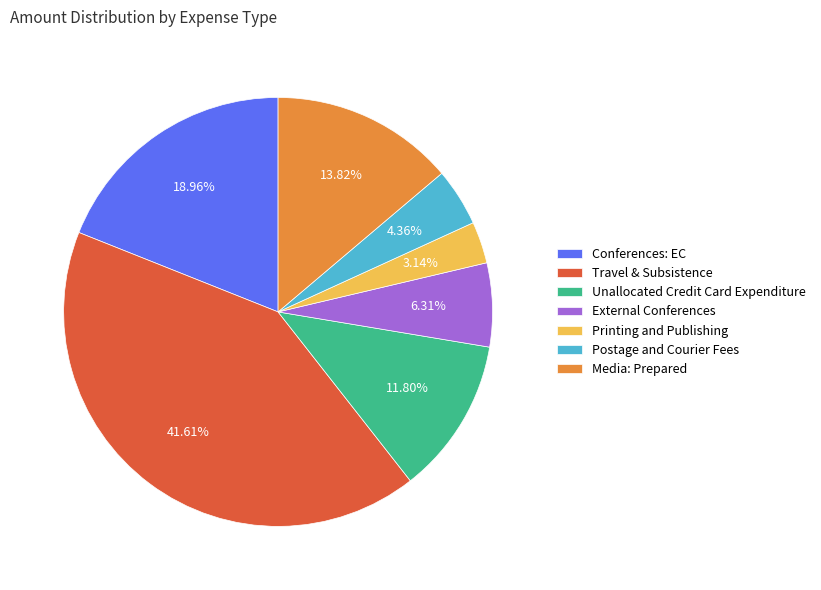

To the nearest percent, what portion does Printing and Publishing represent?

3%